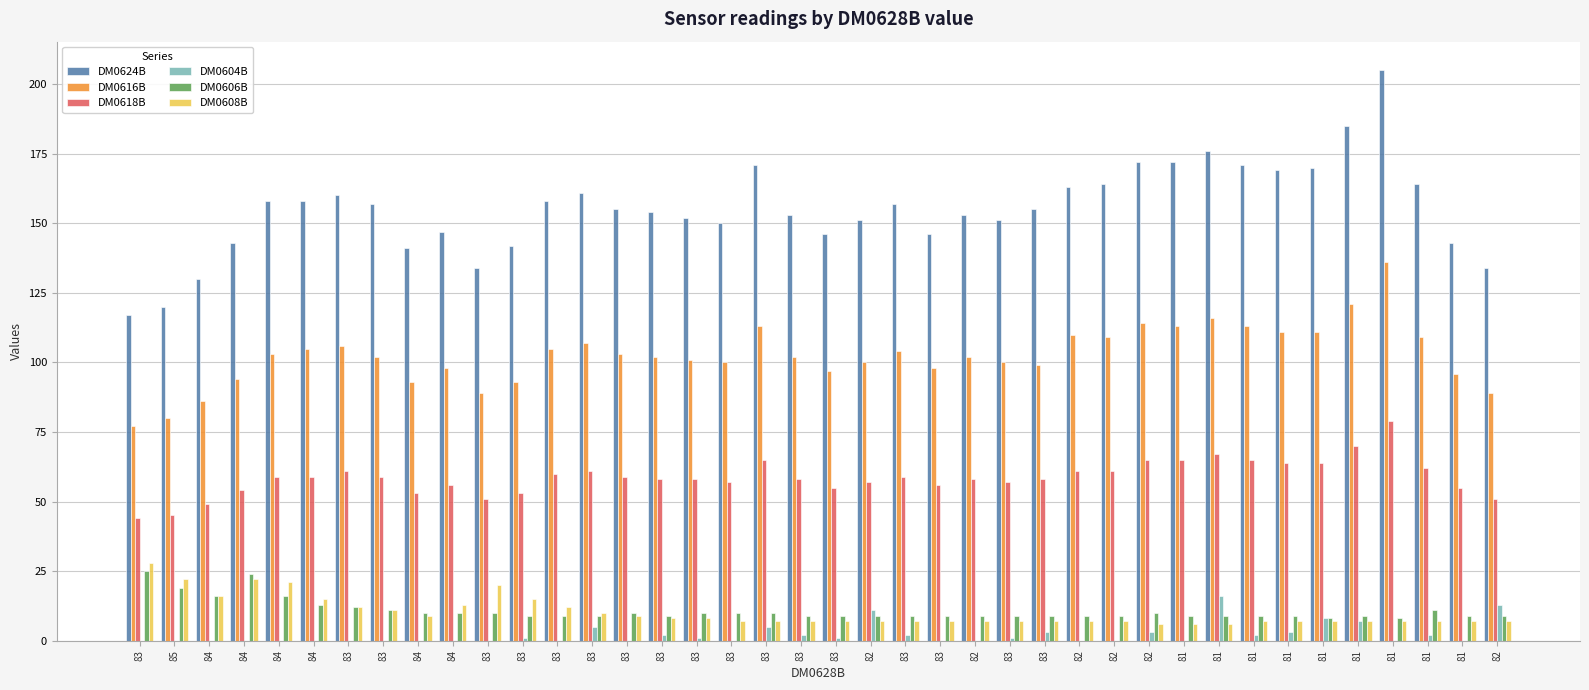

At which label does DM0618B reach its minimum?

83